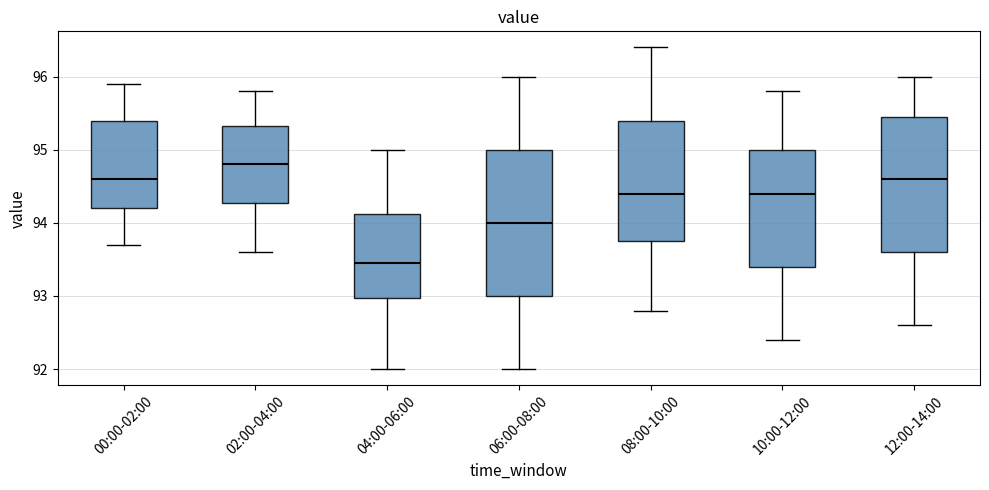

Which box is the tallest, from its lower edge to its upper edge?

06:00-08:00